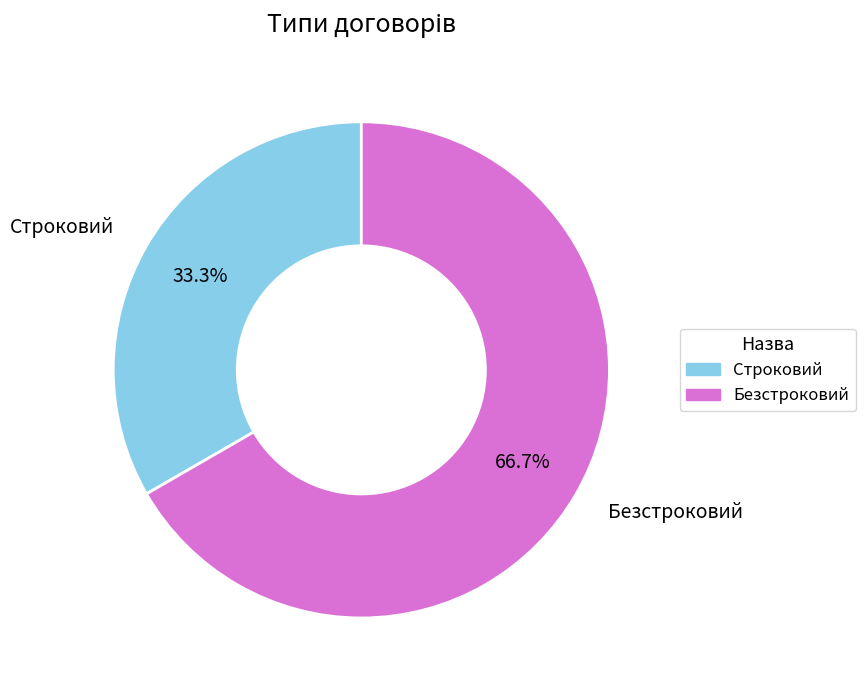

Approximately how many times larger is the value at Строковий compared to Безстроковий?

0.5